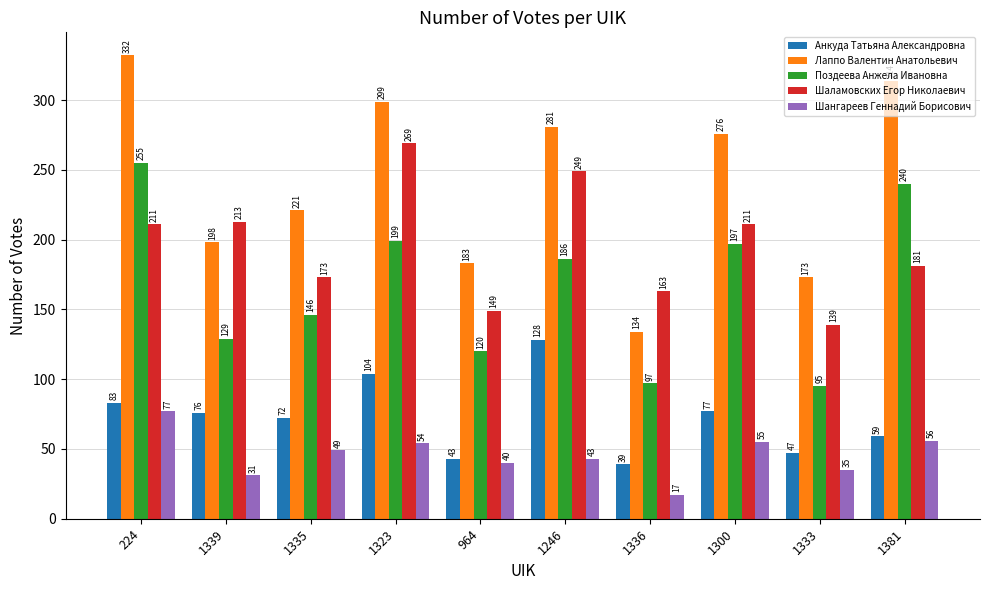

What is the total value across all series at 1323?

925